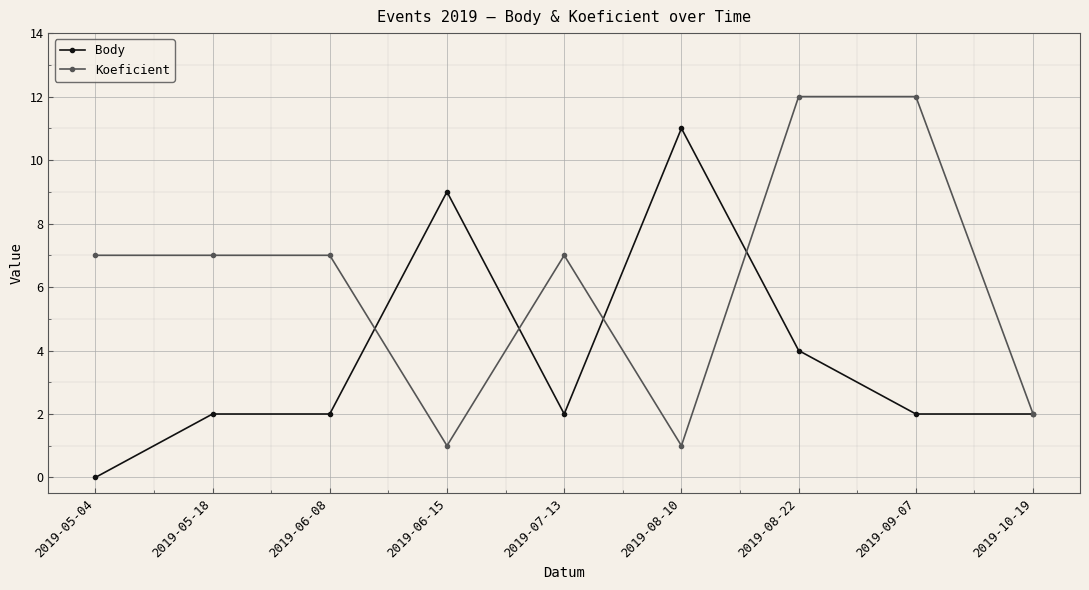

Rank the series at 2019-08-22 from lowest to highest value.

Body, Koeficient